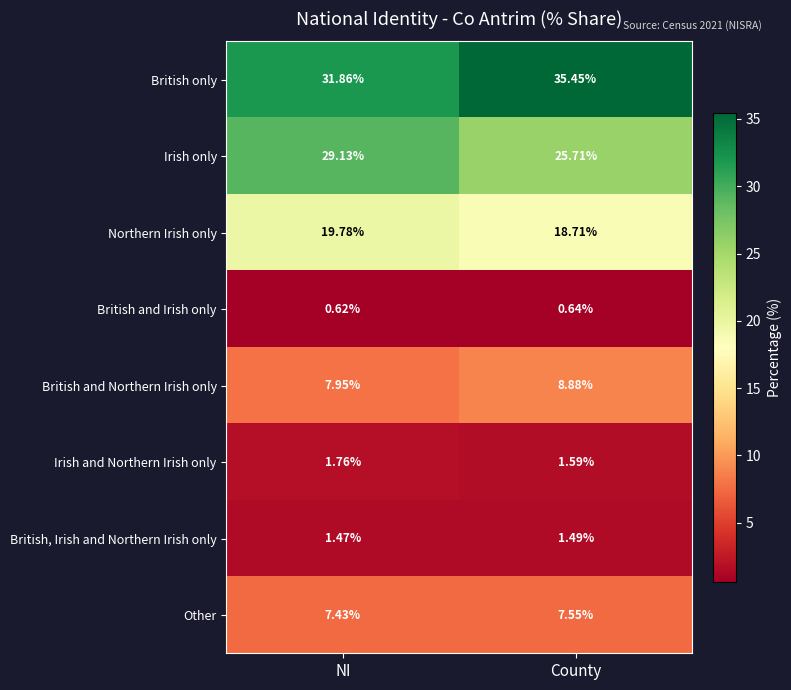

At which label is British and Irish only closest to 0?

NI